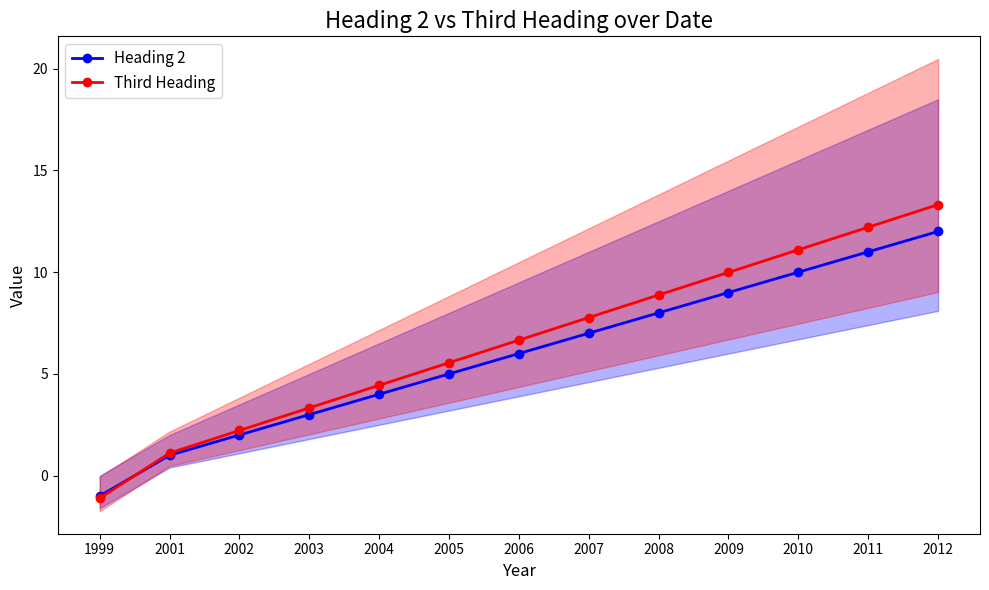

Reading right to left, what are all the values shown in this chart?

Heading 2: 12.0	11.0	10.0	9.0	8.0	7.0	6.0	5.0	4.0	3.0	2.0	1.0	-1.0
Third Heading: 13.3	12.2	11.1	10.0	8.9	7.8	6.7	5.5	4.4	3.3	2.2	1.1	-1.1